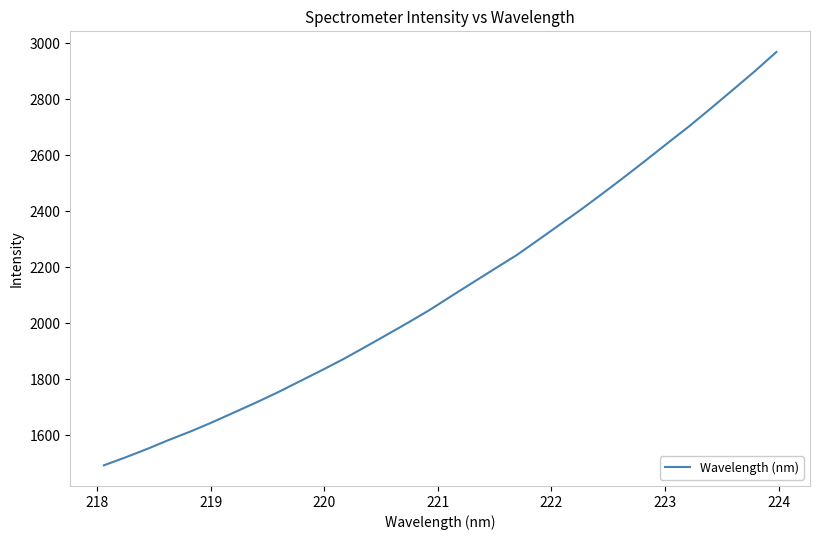

What is the smallest value displayed?

1492.7